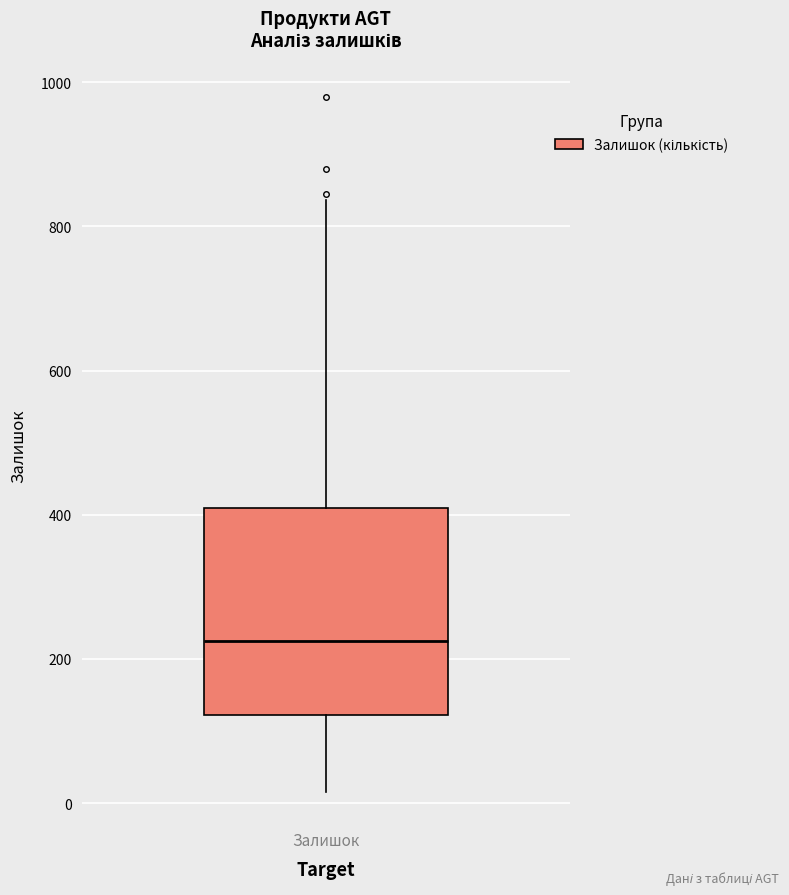

Read this box plot against the y-axis: the position of the median line, the range covered by the box, and the ends of both whiskers. The values are not printed on the chart, so give them approximately, as read against the axis.

median 220, box 120 to 400, whiskers 20 to 840